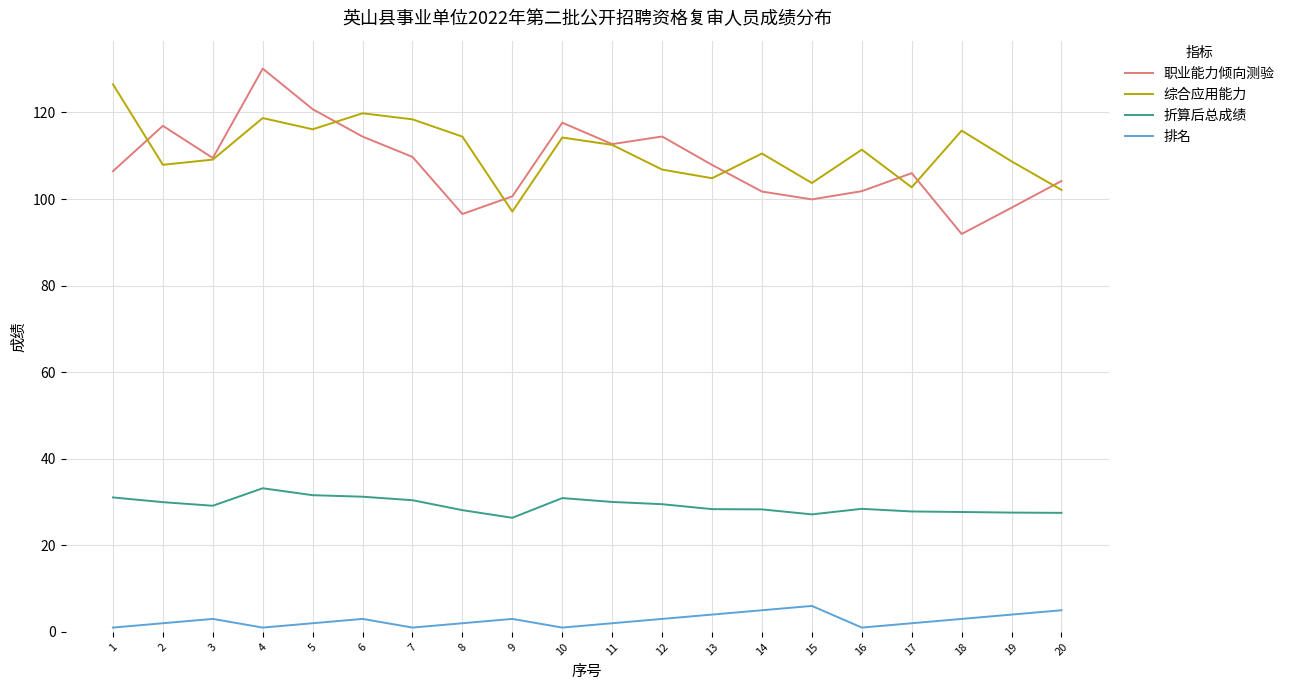

Is it true that 排名 equals 5.0 at 20?

True